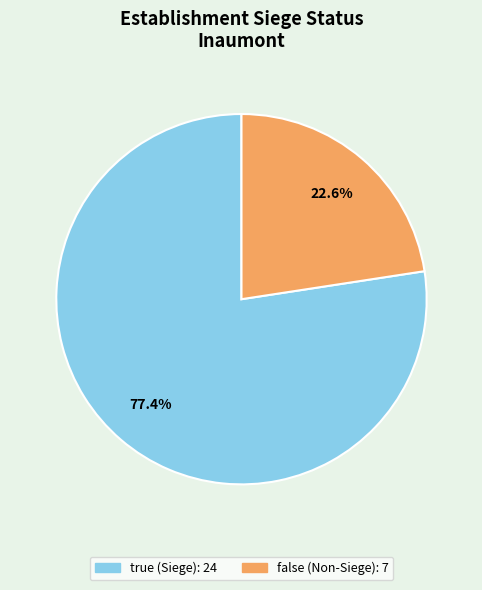

Which has a higher value, false or true?

true